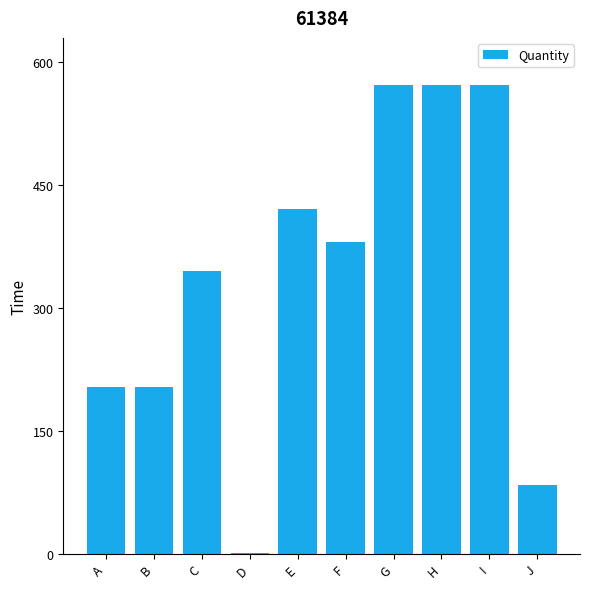

What is the average value?

335